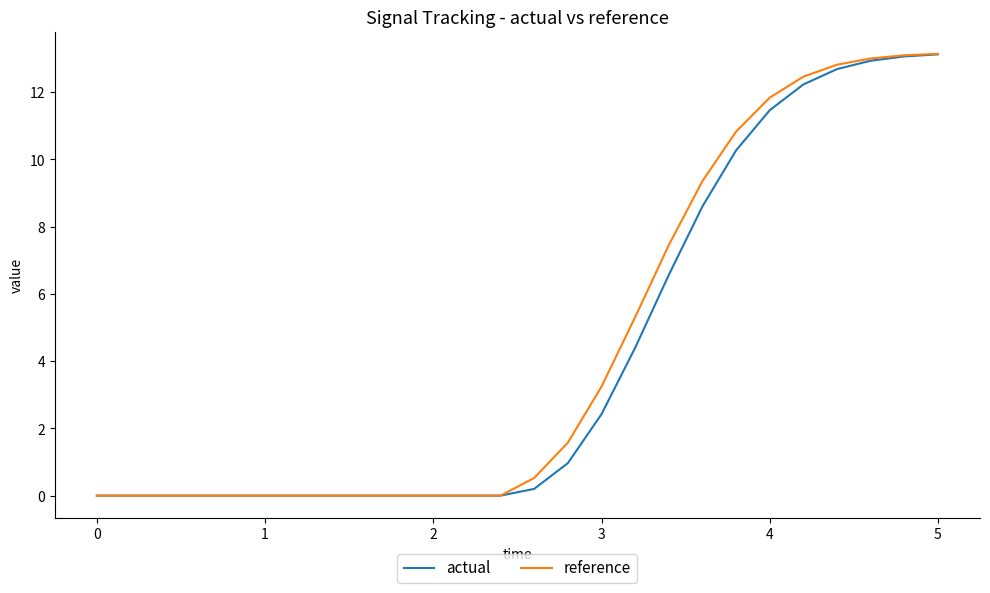

Which series has the largest range (max minus min)?

reference